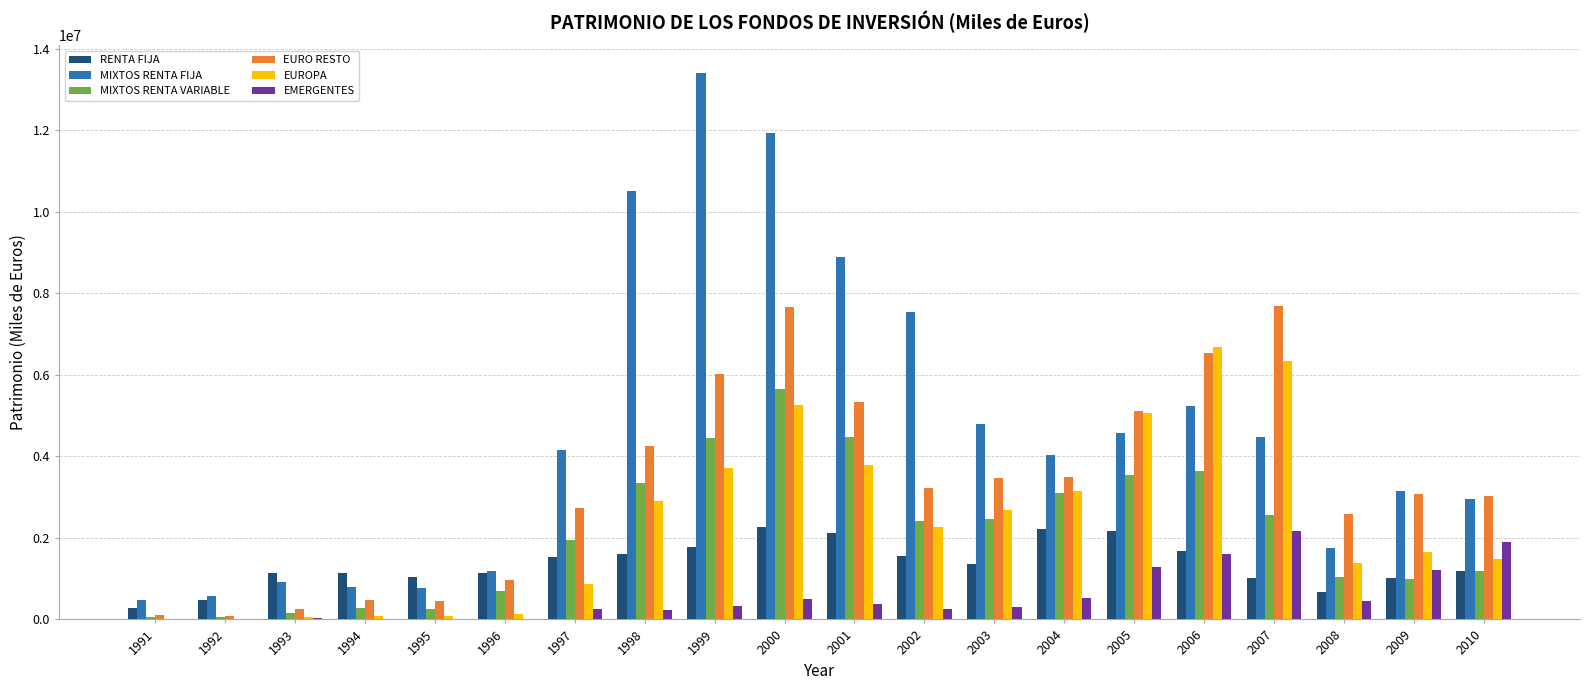

The value of RENTA FIJA at 1996 is 1134372. True or false?

True